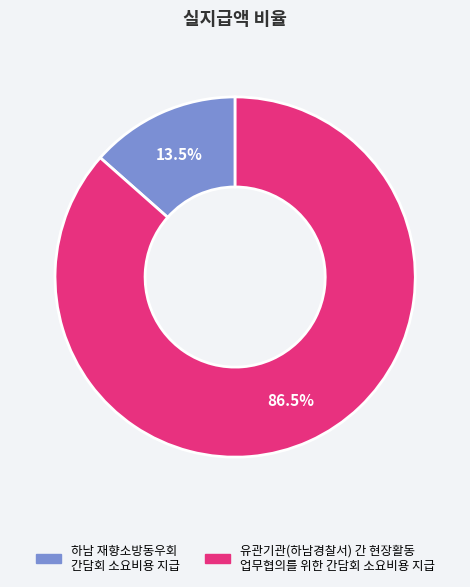

Is 유관기관(하남경찰서) 간 현장활동 업무협의를 위한 간담회 소요비용 지급 the majority of the pie?

Yes